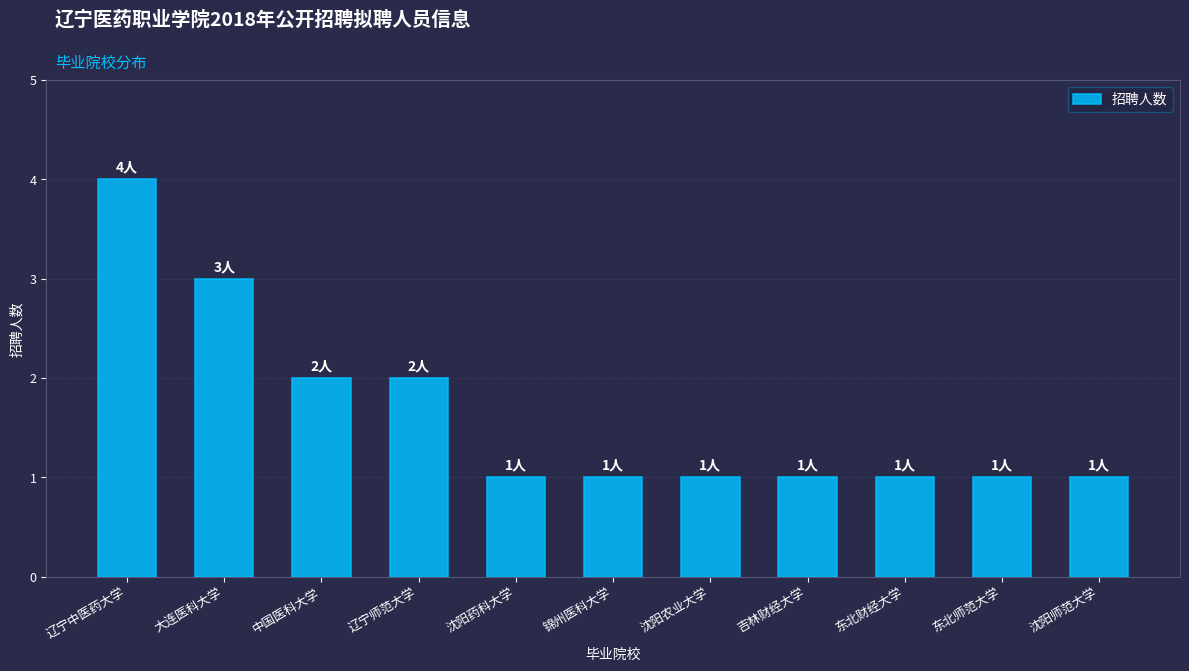

Does the chart contain any negative values?

No